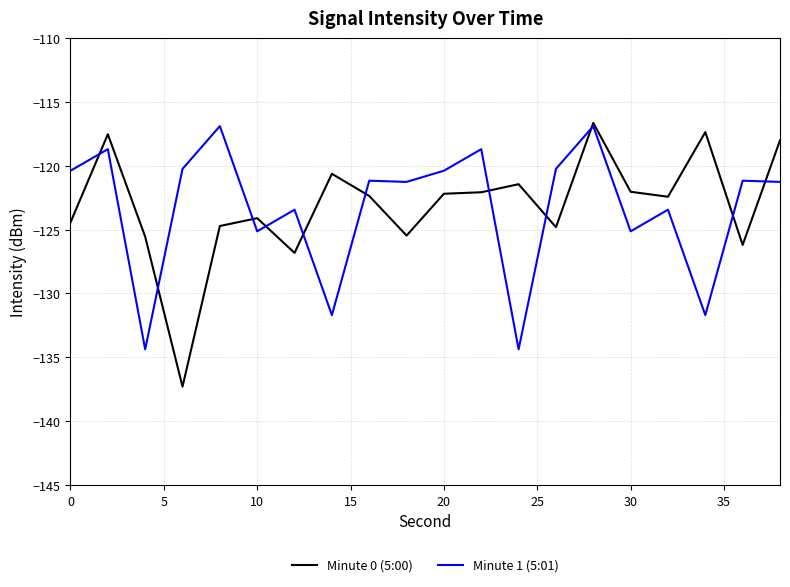

Which series has the widest spread of values?

Minute 0 (5:00)